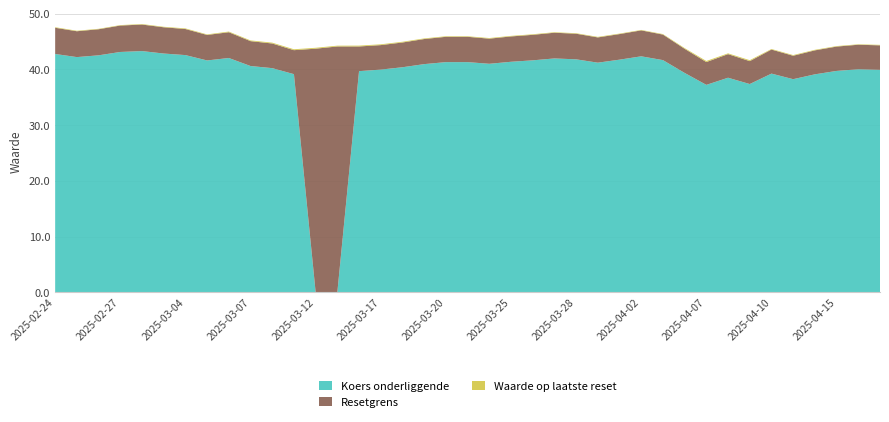

Reading right to left, transcribe all the data shown in this chart.

Resetgrens: 2025-02-24=47.4	2025-02-25=46.8	2025-02-26=47.2	2025-02-27=47.8	2025-02-28=48.0	2025-03-03=47.5	2025-03-04=47.2	2025-03-05=46.2	2025-03-06=46.6	2025-03-07=45.0	2025-03-10=44.6	2025-03-11=43.4	2025-03-12=43.7	2025-03-13=44.1	2025-03-14=44.1	2025-03-17=44.3	2025-03-18=44.8	2025-03-19=45.4	2025-03-20=45.8	2025-03-21=45.8	2025-03-24=45.5	2025-03-25=45.9	2025-03-26=46.2	2025-03-27=46.6	2025-03-28=46.4	2025-03-31=45.7	2025-04-01=46.3	2025-04-02=47.0	2025-04-03=46.2	2025-04-04=43.7	2025-04-07=41.3	2025-04-08=42.7	2025-04-09=41.5	2025-04-10=43.5	2025-04-11=42.4	2025-04-14=43.4	2025-04-15=44.1	2025-04-16=44.4	2025-04-17=44.3
Koers onderliggende: 2025-02-24=42.7	2025-02-25=42.2	2025-02-26=42.5	2025-02-27=43.1	2025-02-28=43.3	2025-03-03=42.8	2025-03-04=42.5	2025-03-05=41.6	2025-03-06=42.0	2025-03-07=40.6	2025-03-10=40.2	2025-03-11=39.1	2025-03-12=0.0	2025-03-13=0.0	2025-03-14=39.7	2025-03-17=39.9	2025-03-18=40.4	2025-03-19=40.9	2025-03-20=41.3	2025-03-21=41.3	2025-03-24=41.0	2025-03-25=41.3	2025-03-26=41.6	2025-03-27=41.9	2025-03-28=41.8	2025-03-31=41.2	2025-04-01=41.7	2025-04-02=42.3	2025-04-03=41.6	2025-04-04=39.3	2025-04-07=37.2	2025-04-08=38.5	2025-04-09=37.4	2025-04-10=39.2	2025-04-11=38.2	2025-04-14=39.1	2025-04-15=39.7	2025-04-16=40.0	2025-04-17=39.9
Waarde op laatste reset: 2025-02-24=0.1	2025-02-25=0.1	2025-02-26=0.1	2025-02-27=0.1	2025-02-28=0.1	2025-03-03=0.1	2025-03-04=0.1	2025-03-05=0.1	2025-03-06=0.1	2025-03-07=0.1	2025-03-10=0.1	2025-03-11=0.2	2025-03-12=0.2	2025-03-13=0.1	2025-03-14=0.1	2025-03-17=0.1	2025-03-18=0.1	2025-03-19=0.1	2025-03-20=0.1	2025-03-21=0.1	2025-03-24=0.1	2025-03-25=0.1	2025-03-26=0.1	2025-03-27=0.1	2025-03-28=0.1	2025-03-31=0.1	2025-04-01=0.1	2025-04-02=0.1	2025-04-03=0.1	2025-04-04=0.1	2025-04-07=0.2	2025-04-08=0.1	2025-04-09=0.2	2025-04-10=0.1	2025-04-11=0.1	2025-04-14=0.1	2025-04-15=0.1	2025-04-16=0.1	2025-04-17=0.1